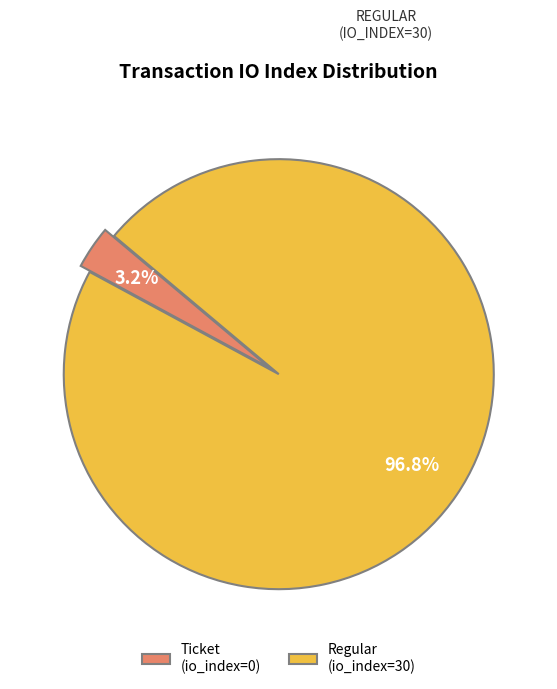

What is the majority slice?

Regular (io_index=30)